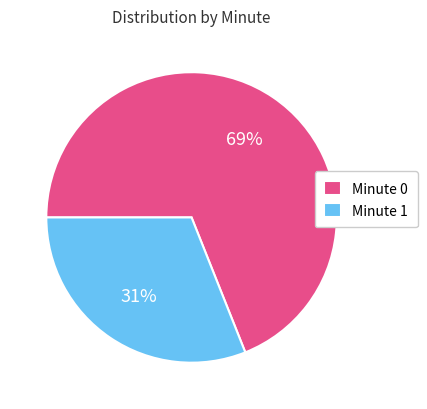

The Minute 0 slice represents 69% of the pie. True or false?

True